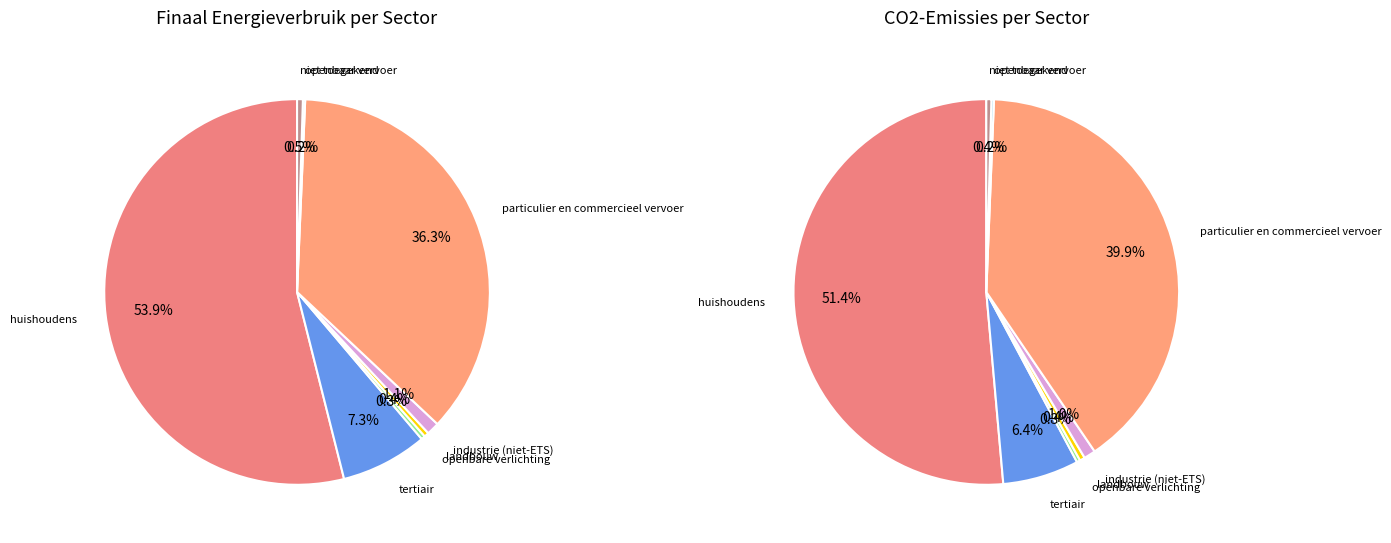

Rank the categories by value from highest to lowest.

huishoudens, particulier en commercieel vervoer, tertiair, industrie (niet-ETS), niet toegekend, landbouw, openbare verlichting, openbaar vervoer